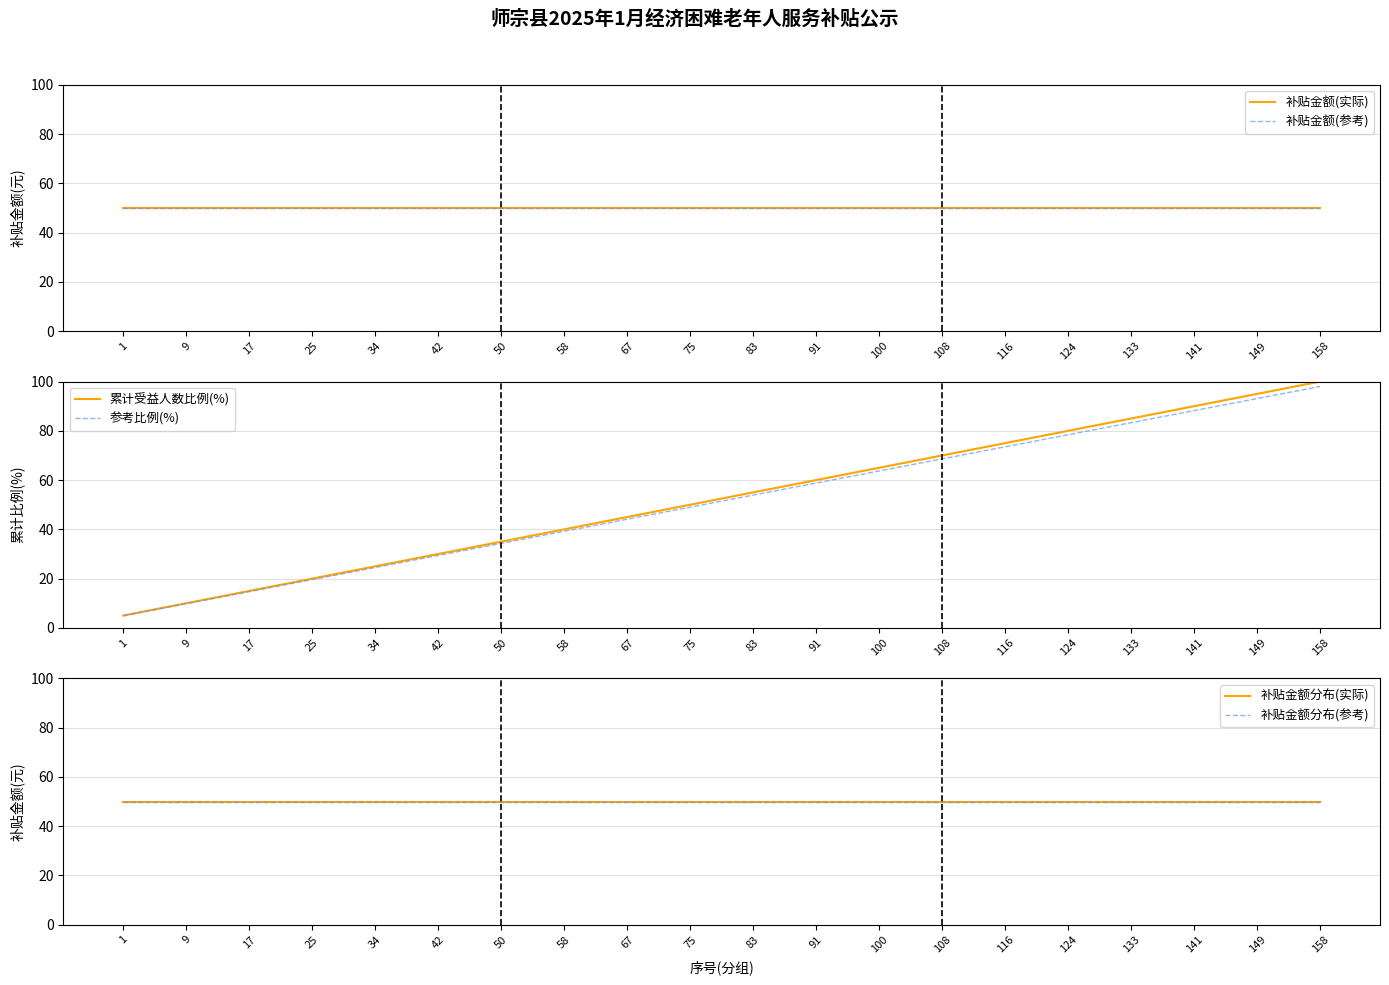

What is the spread (max minus min) of values at 141?

40.0